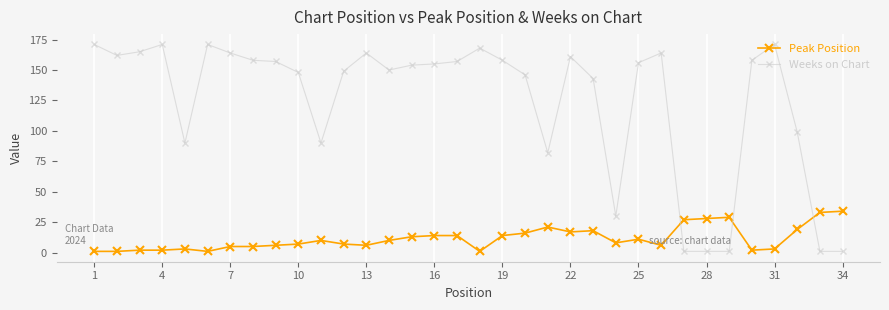

List the series in order of their overall mean, lowest first.

Peak Position, Weeks on Chart